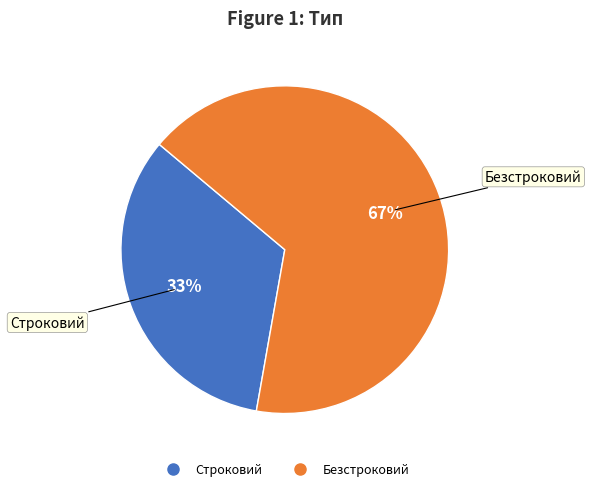

What is the ratio of the value at Строковий to the value at Безстроковий?

0.5